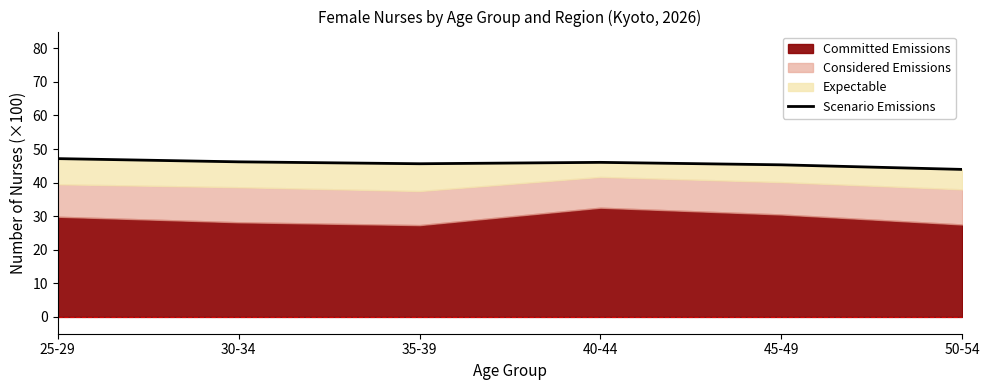

Reading right to left, what are all the values shown in this chart?

50-54=43.9	45-49=45.3	40-44=46.0	35-39=45.6	30-34=46.2	25-29=47.2